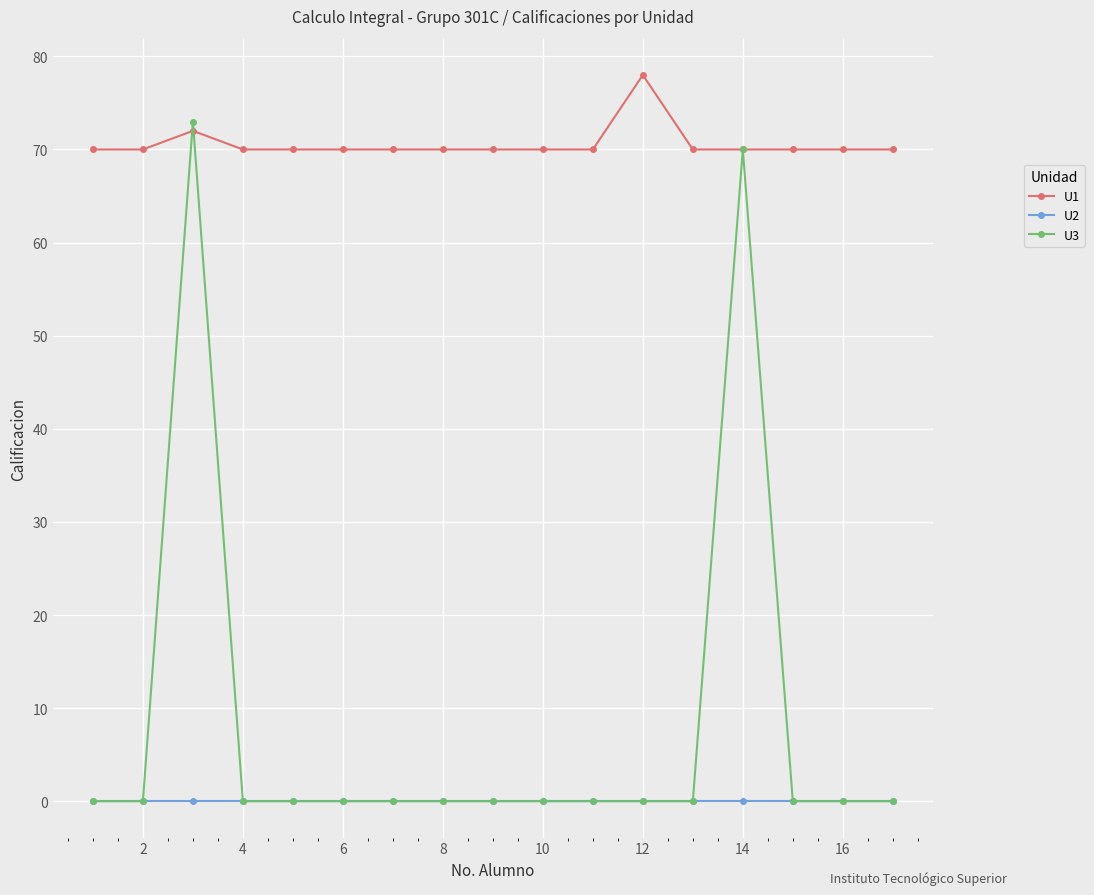

Which series has the largest total across all categories?

U1